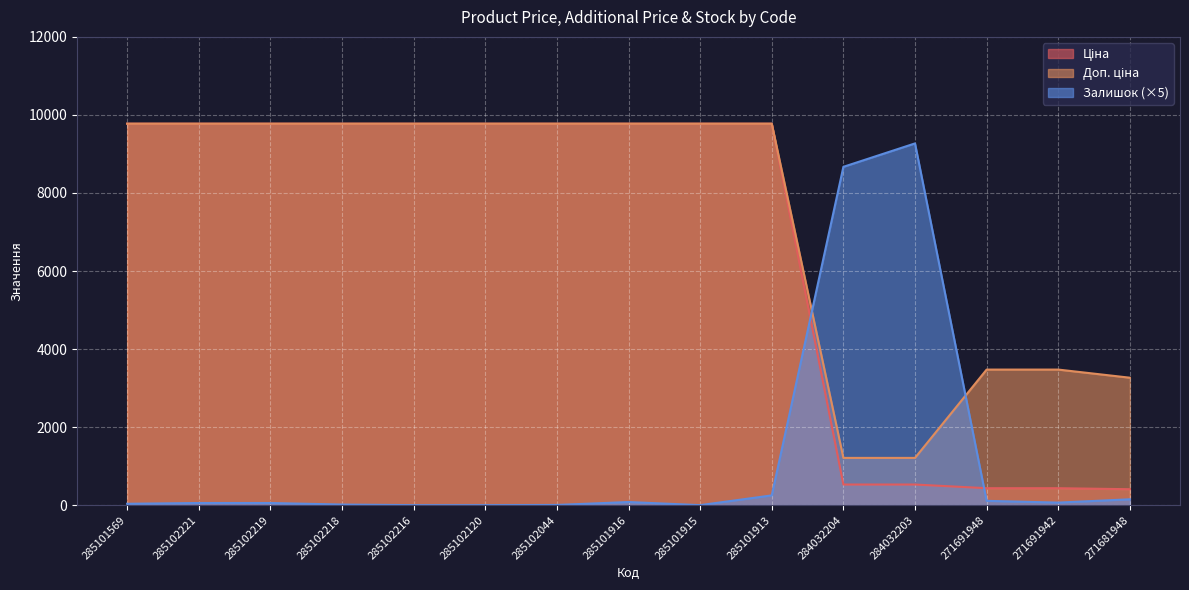

Reading right to left, list all the values displayed in this chart.

Ціна: 271681948=408.2	271691942=434.3	271691948=434.3	284032203=528.2	284032204=528.2	285101913=9775.5	285101915=9775.5	285101916=9775.5	285102044=9775.5	285102120=9775.5	285102216=9775.5	285102218=9775.5	285102219=9775.5	285102221=9775.5	285101569=9775.5
Доп. ціна: 271681948=3265.8	271691942=3474.1	271691948=3474.1	284032203=1210.7	284032204=1210.7	285101913=9775.5	285101915=9775.5	285101916=9775.5	285102044=9775.5	285102120=9775.5	285102216=9775.5	285102218=9775.5	285102219=9775.5	285102221=9775.5	285101569=9775.5
Залишок: 271681948=150.0	271691942=65.0	271691948=110.0	284032203=9270.0	284032204=8670.0	285101913=250.0	285101915=0.0	285101916=80.0	285102044=5.0	285102120=0.0	285102216=0.0	285102218=15.0	285102219=55.0	285102221=55.0	285101569=35.0